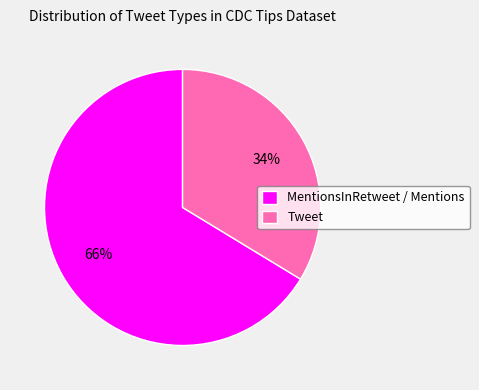

Between MentionsInRetweet / Mentions and Tweet, which is larger?

MentionsInRetweet / Mentions